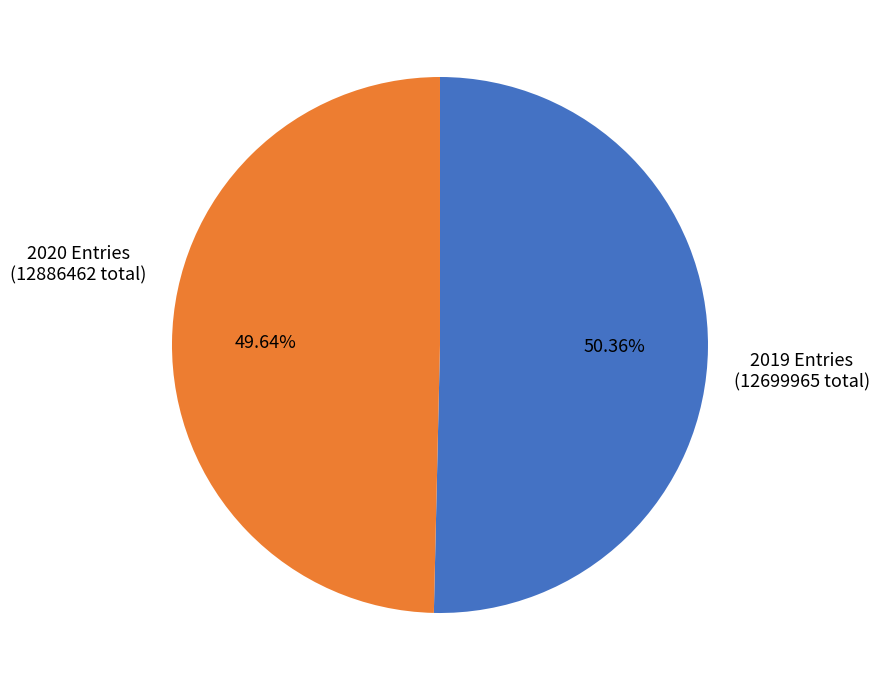

Does any single category account for the majority?

Yes